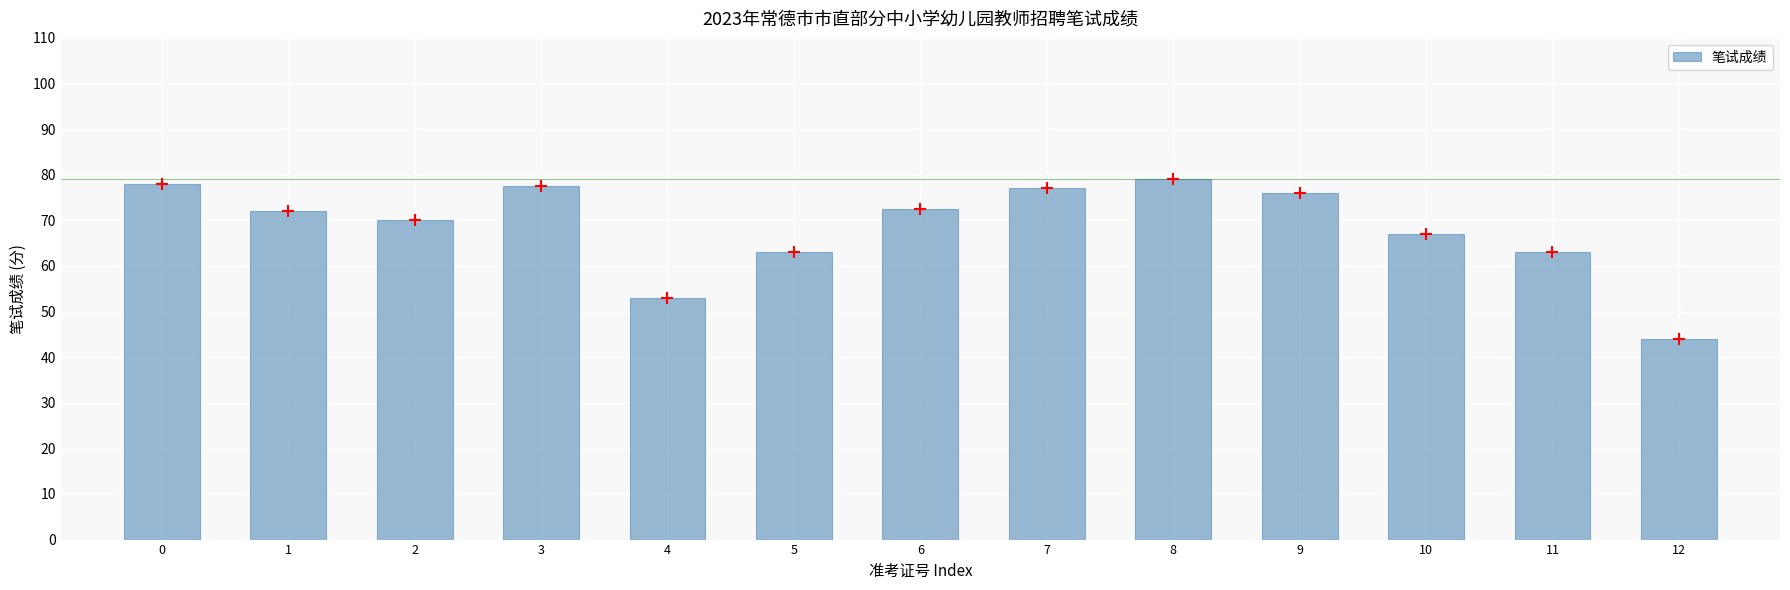

Which has a higher value, 1 or 7?

7